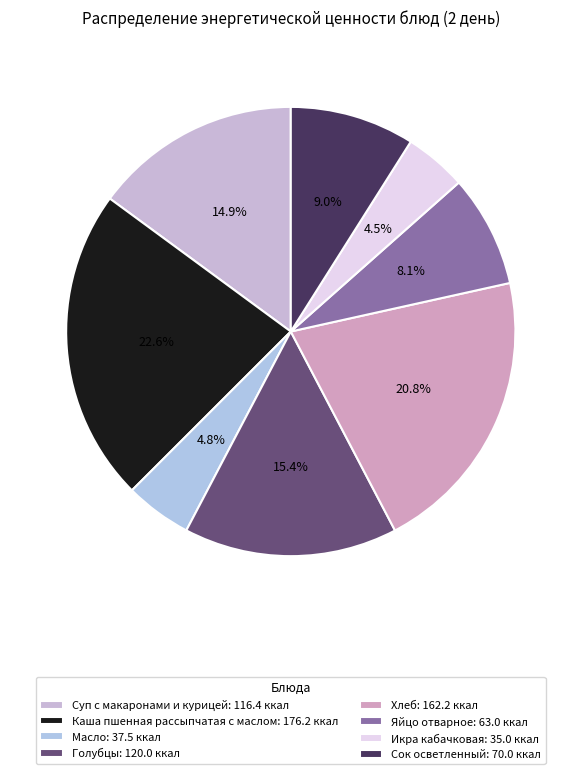

Combined, what portion of the pie is Сок осветленный and Масло?

13.8%